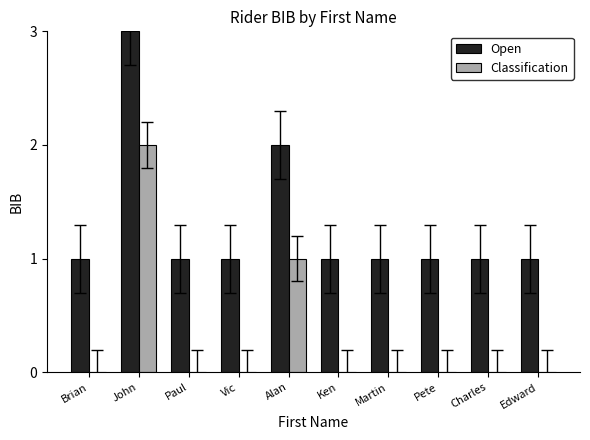

At which category is the sum across all series the highest?

John